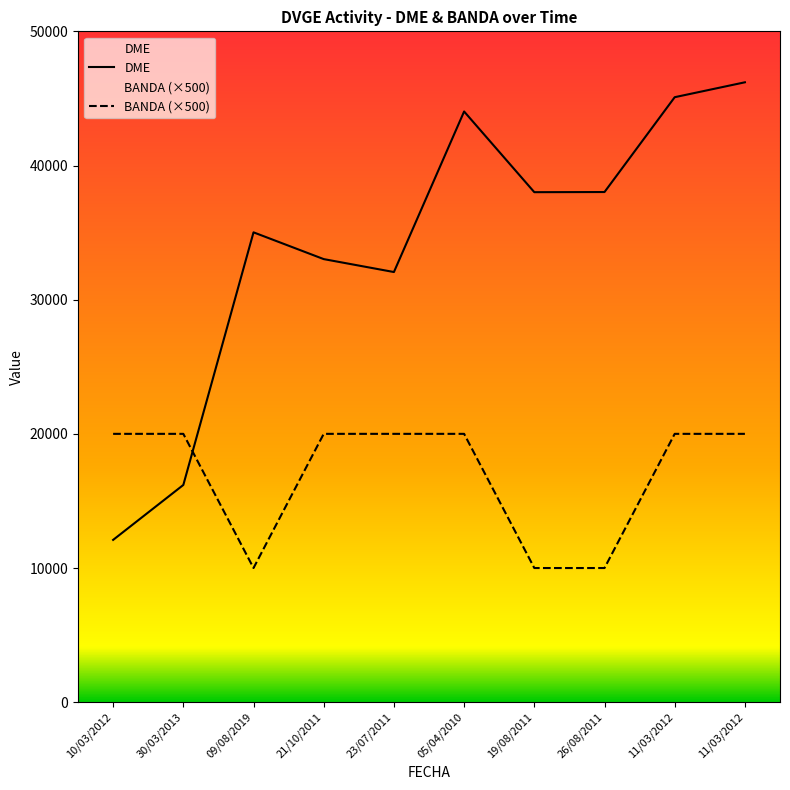

At which label does DME first exceed 38012?

05/04/2010